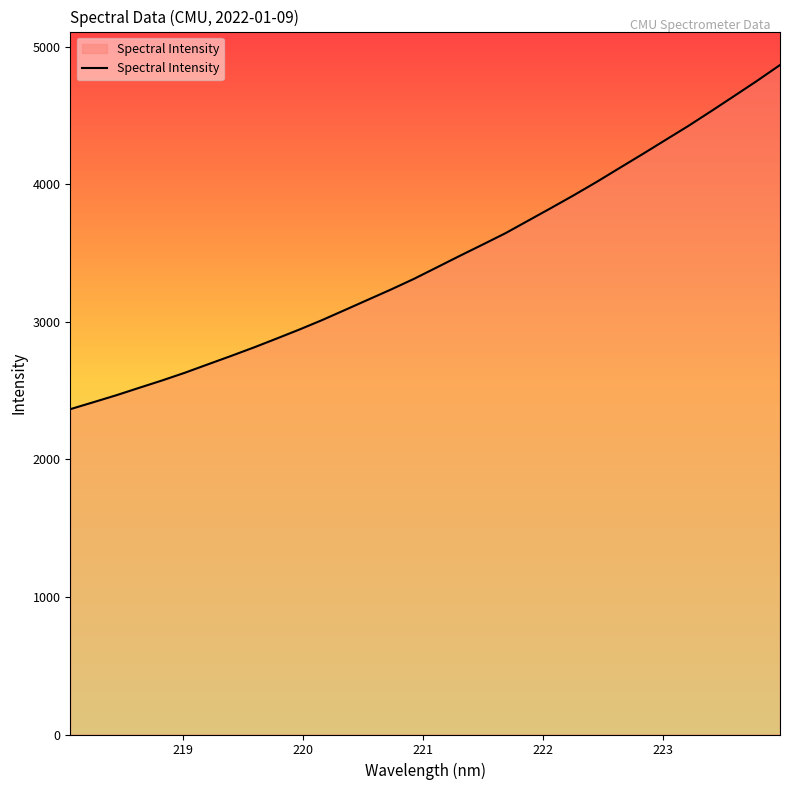

What is the difference between the second highest and minimum values?

2386.8